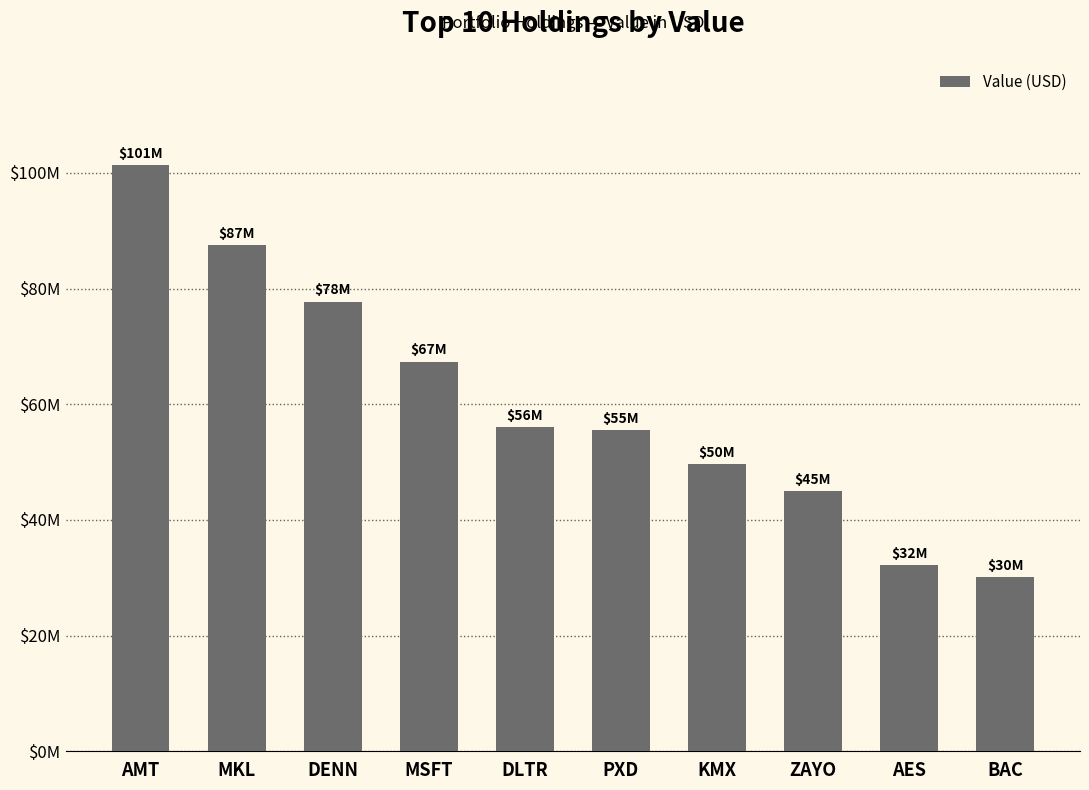

What is the difference between the maximum and minimum values?

71234000